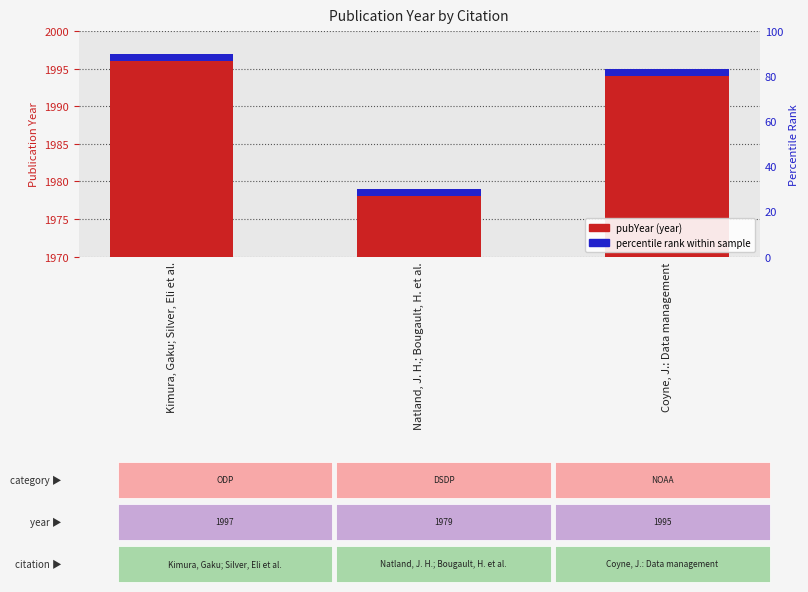

What value does the data have at Natland, J. H.; Bougault, H. et al.?

1979